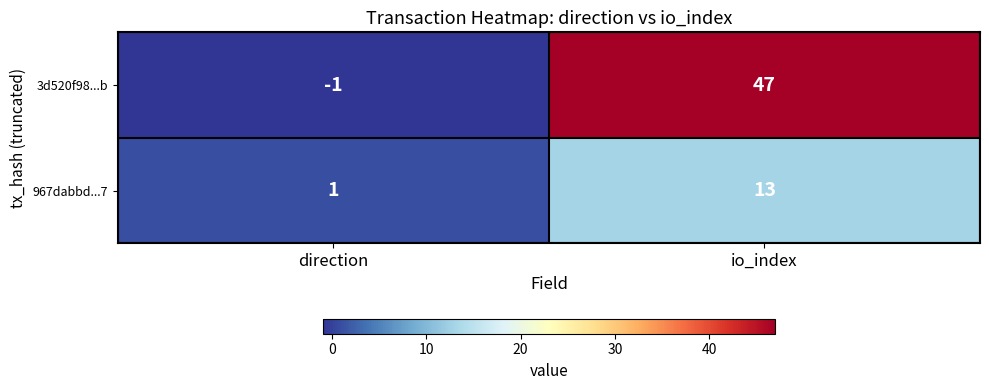

What is the maximum value shown in the chart?

47